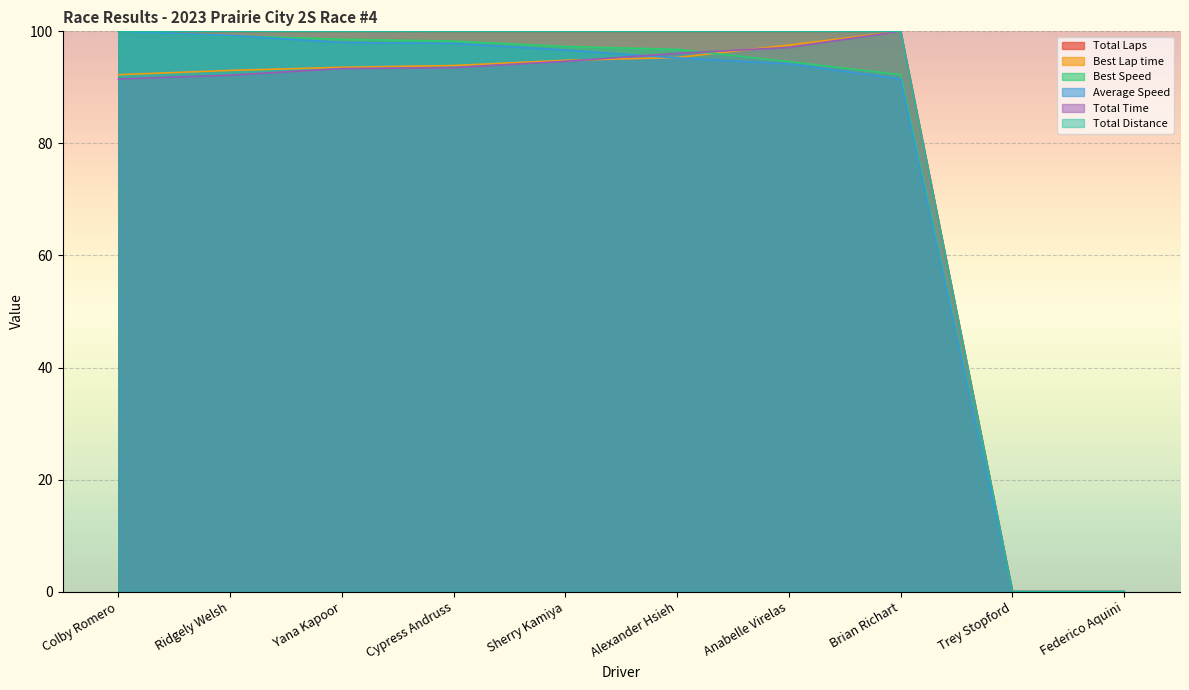

What are all the series names shown in the legend?

Total Laps, Best Lap time, Best Speed, Average Speed, Total Time, Total Distance